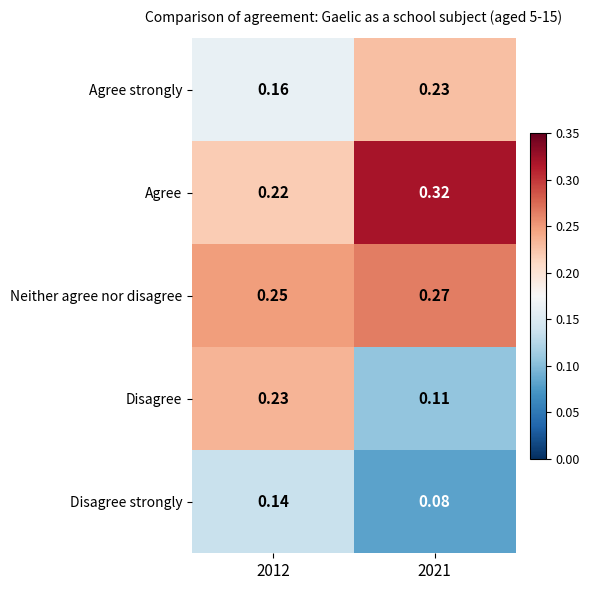

Between 2012 and 2021, which series saw the biggest shift?

Disagree